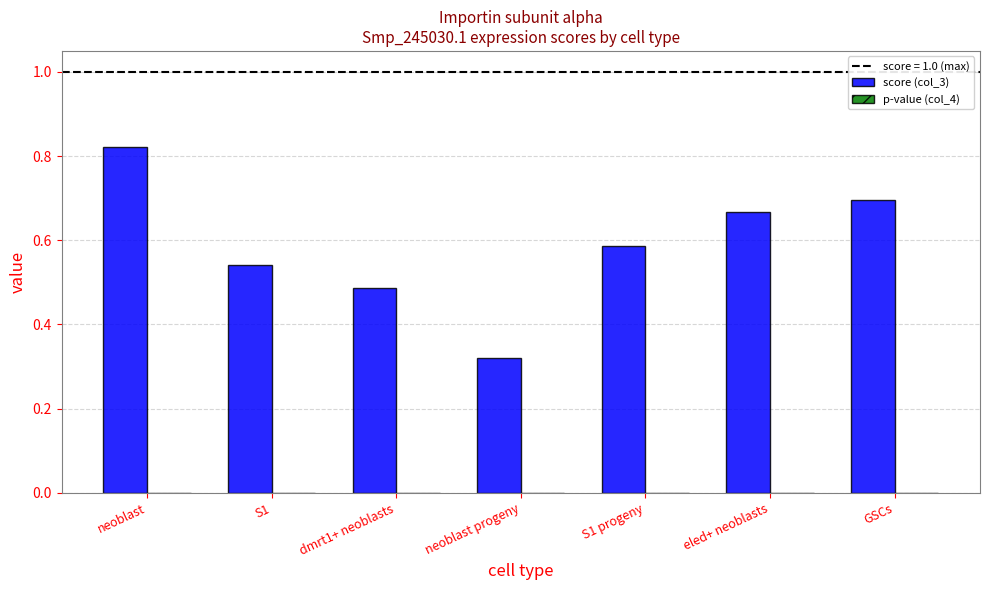

At which category is the sum across all series the highest?

neoblast